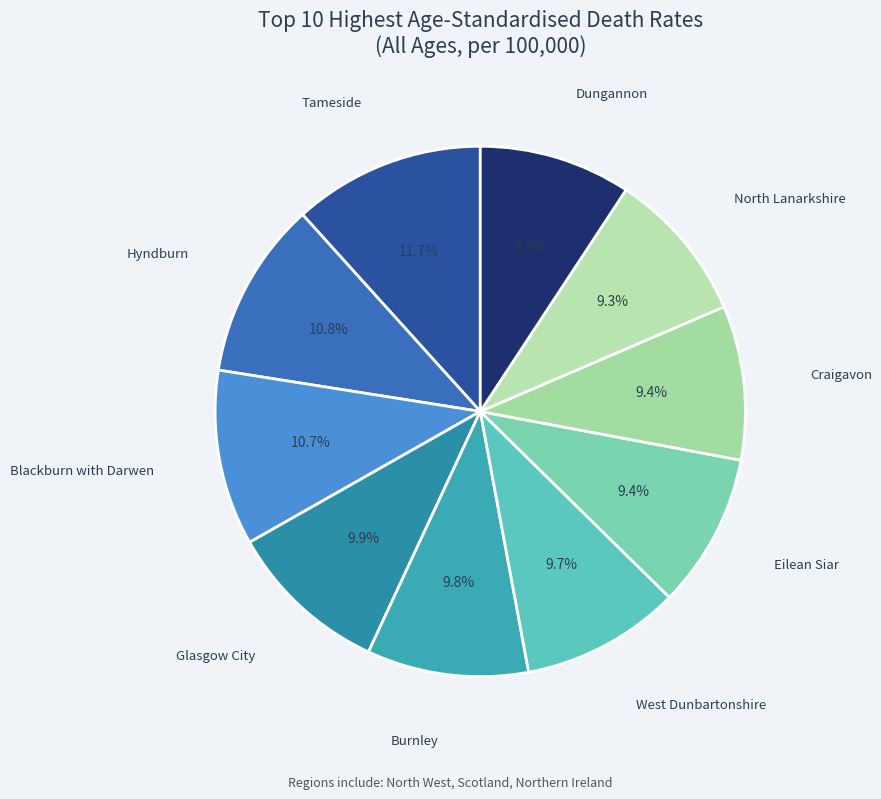

To the nearest percent, what is the average slice percentage?

10%